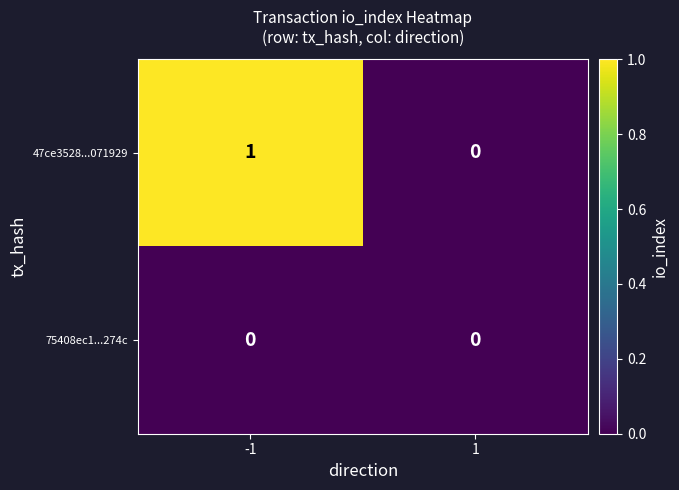

The 75408ec1...274c series shows 0 at 1. True or false?

True